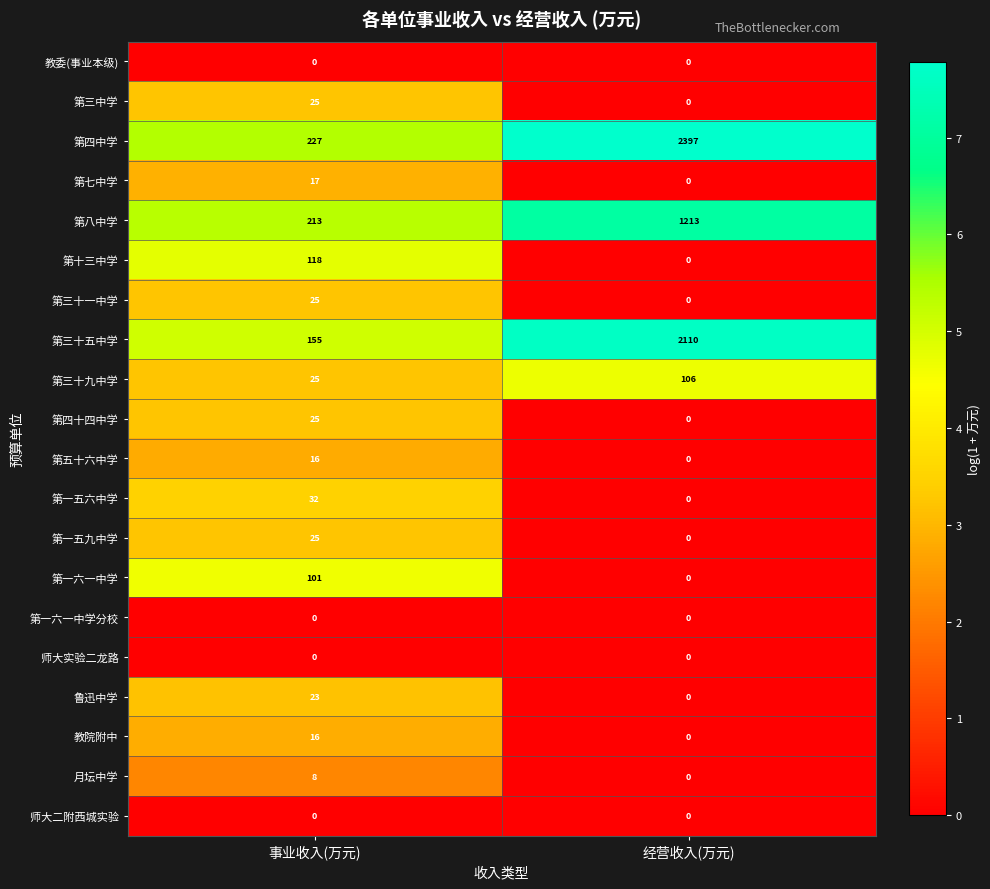

Count the number of data series in this chart.

20